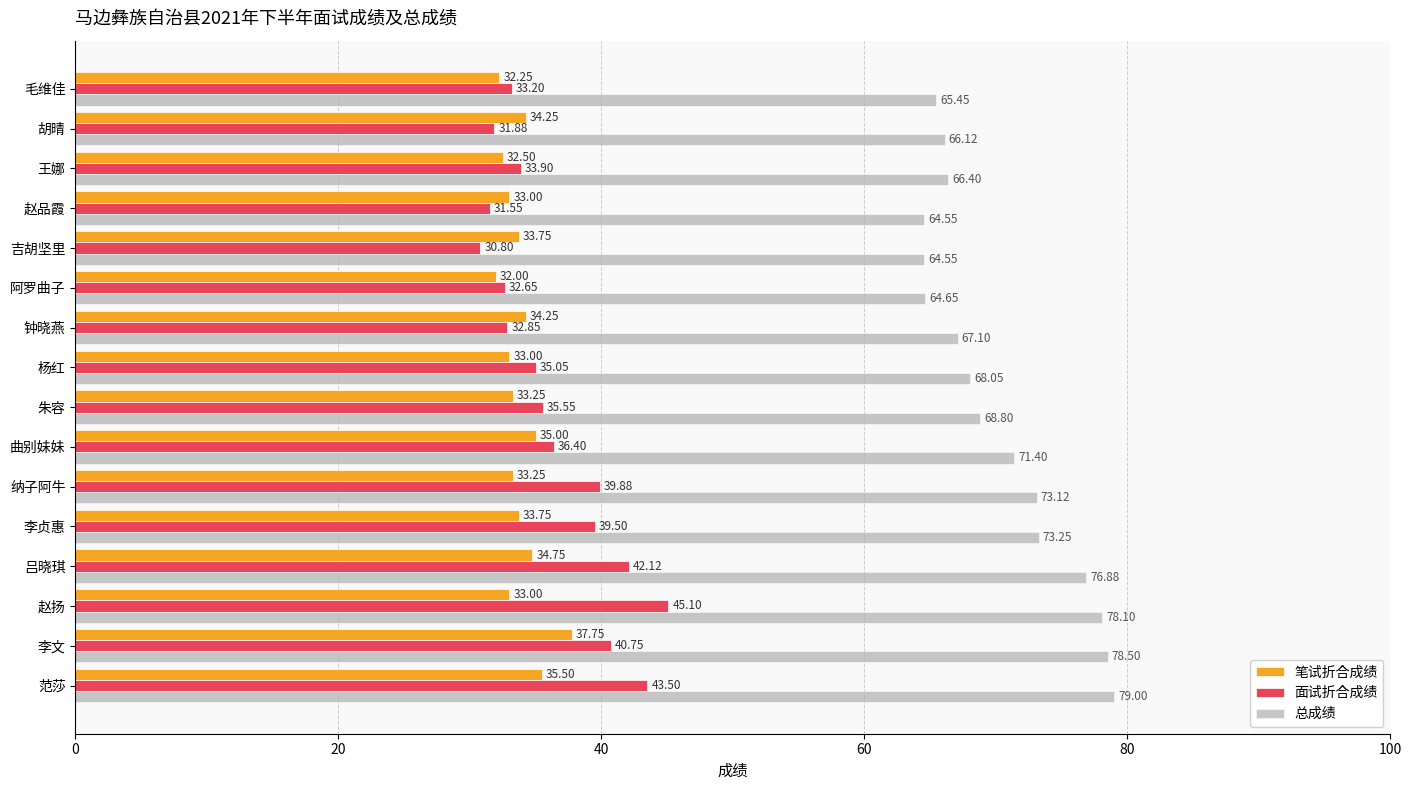

Which series has the largest total across all categories?

总成绩